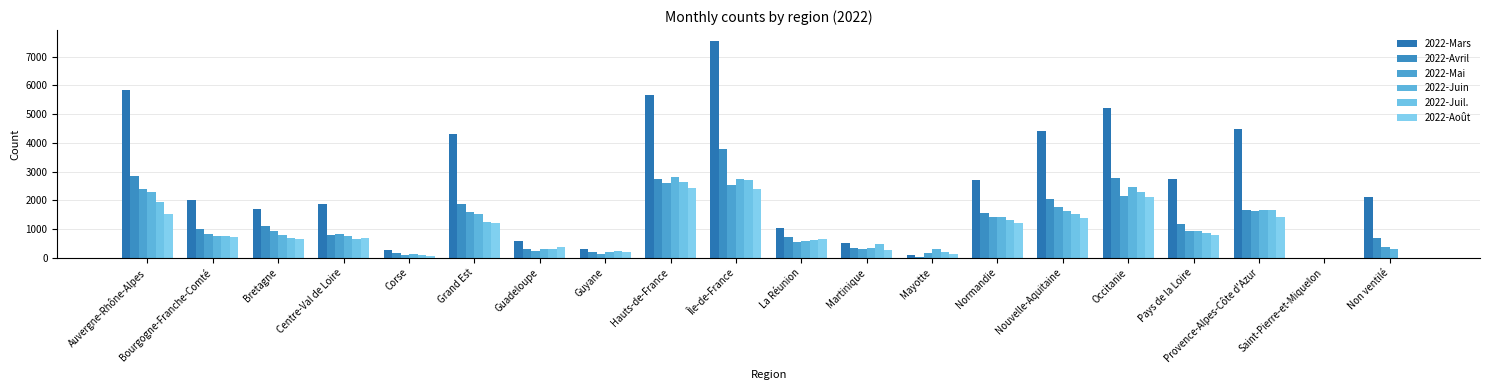

How many categories are shown in the chart?

20